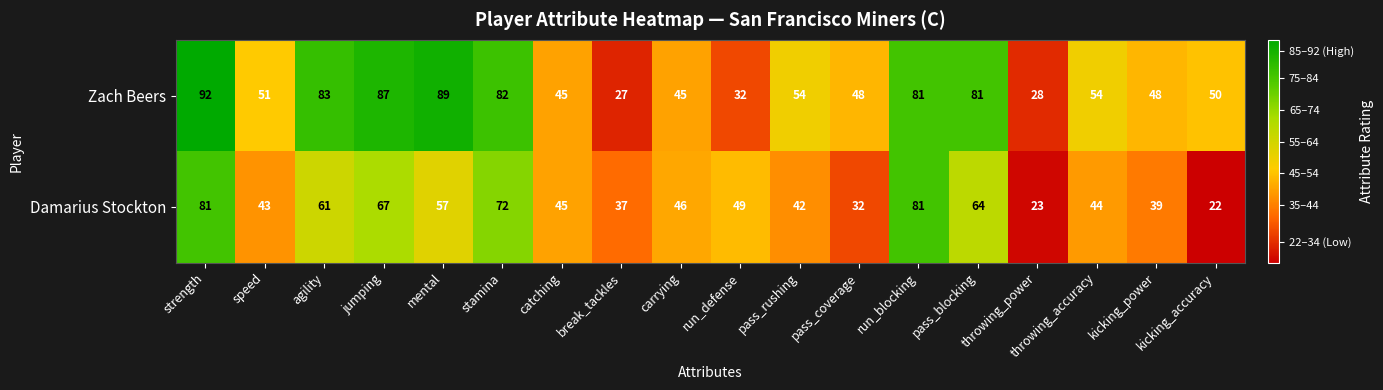

Is it true that Zach Beers equals 27 at break_tackles?

True